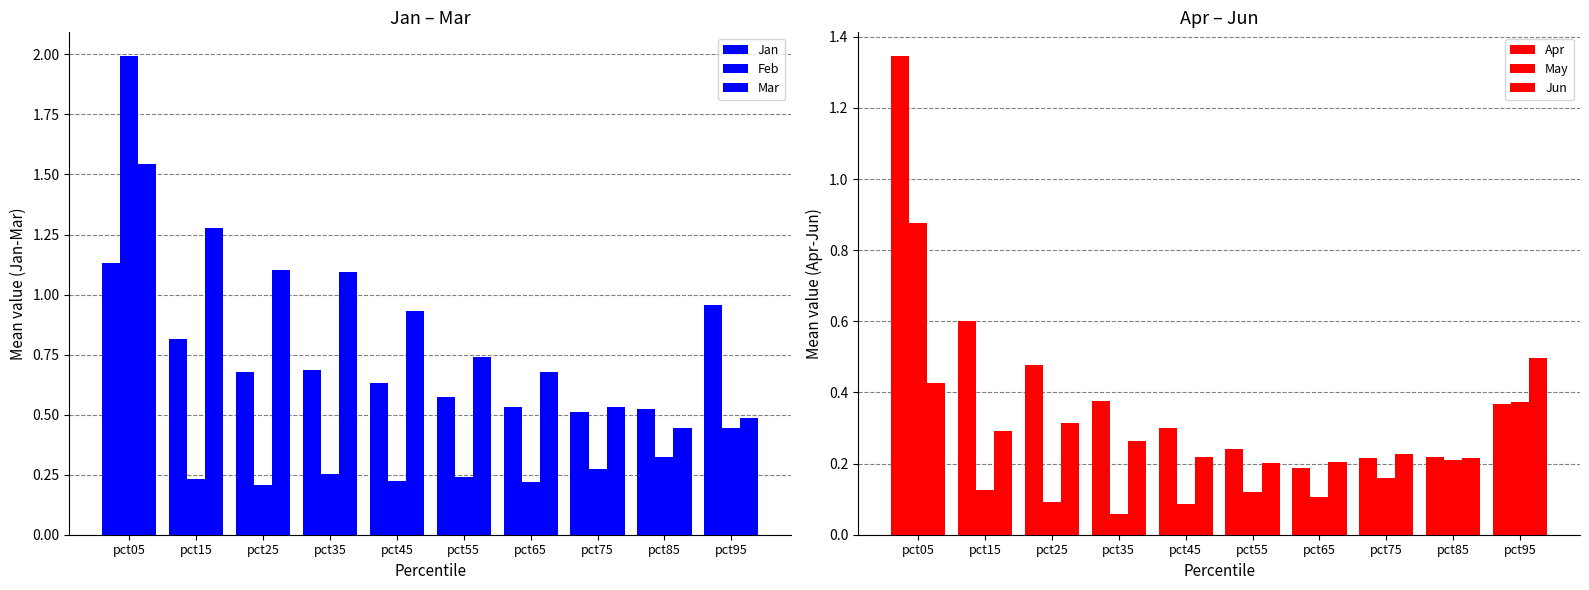

Reading left to right, transcribe all the data shown in this chart.

Jan: 1.1	0.8	0.7	0.7	0.6	0.6	0.5	0.5	0.5	1.0
Feb: 2.0	0.2	0.2	0.3	0.2	0.2	0.2	0.3	0.3	0.4
Mar: 1.5	1.3	1.1	1.1	0.9	0.7	0.7	0.5	0.4	0.5
Apr: 1.3	0.6	0.5	0.4	0.3	0.2	0.2	0.2	0.2	0.4
May: 0.9	0.1	0.1	0.1	0.1	0.1	0.1	0.2	0.2	0.4
Jun: 0.4	0.3	0.3	0.3	0.2	0.2	0.2	0.2	0.2	0.5